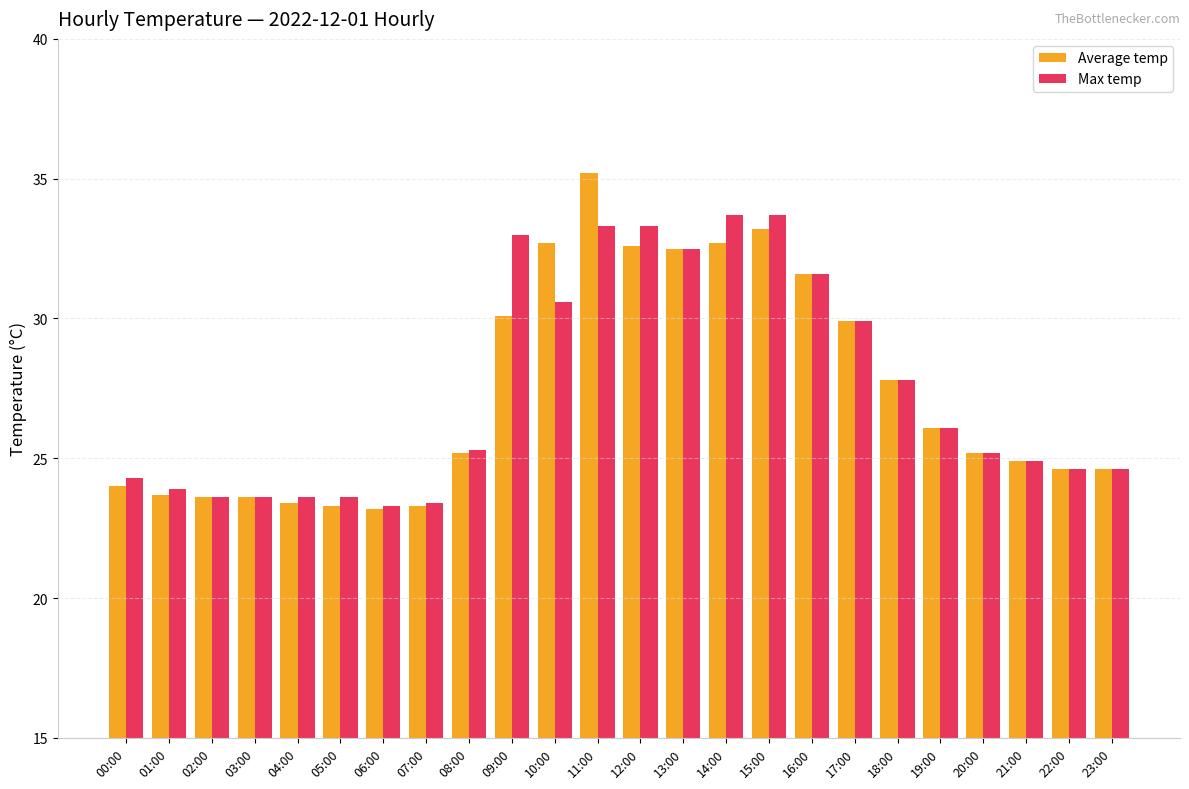

How many values in the Max temp series exceed 25?

13